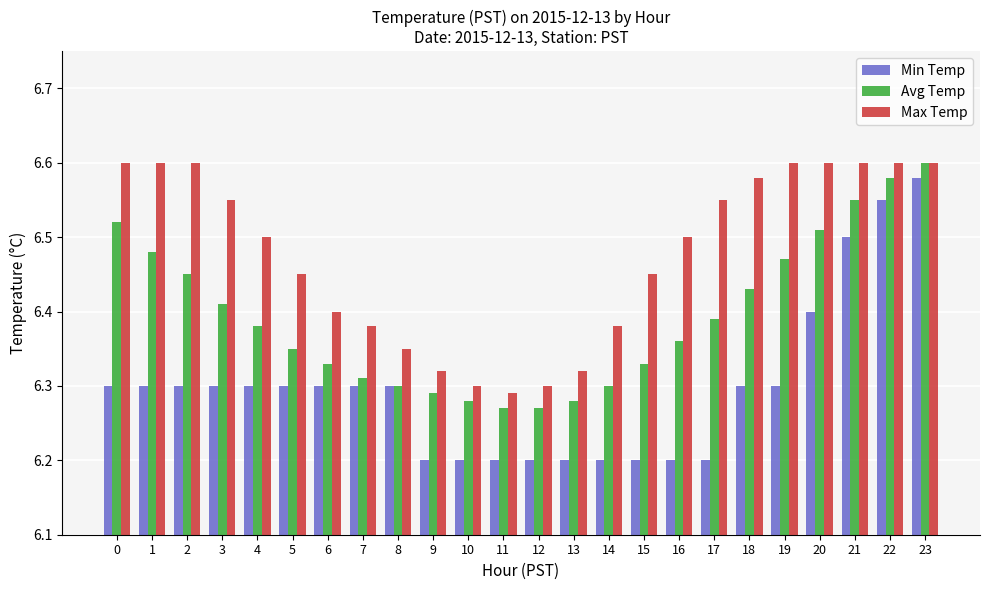

At 16, list the series in order from largest to smallest.

Max Temp, Avg Temp, Min Temp